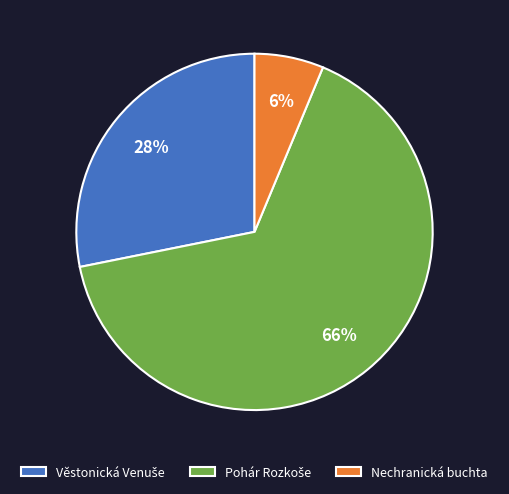

What is the smallest slice in the pie chart?

Nechranická buchta